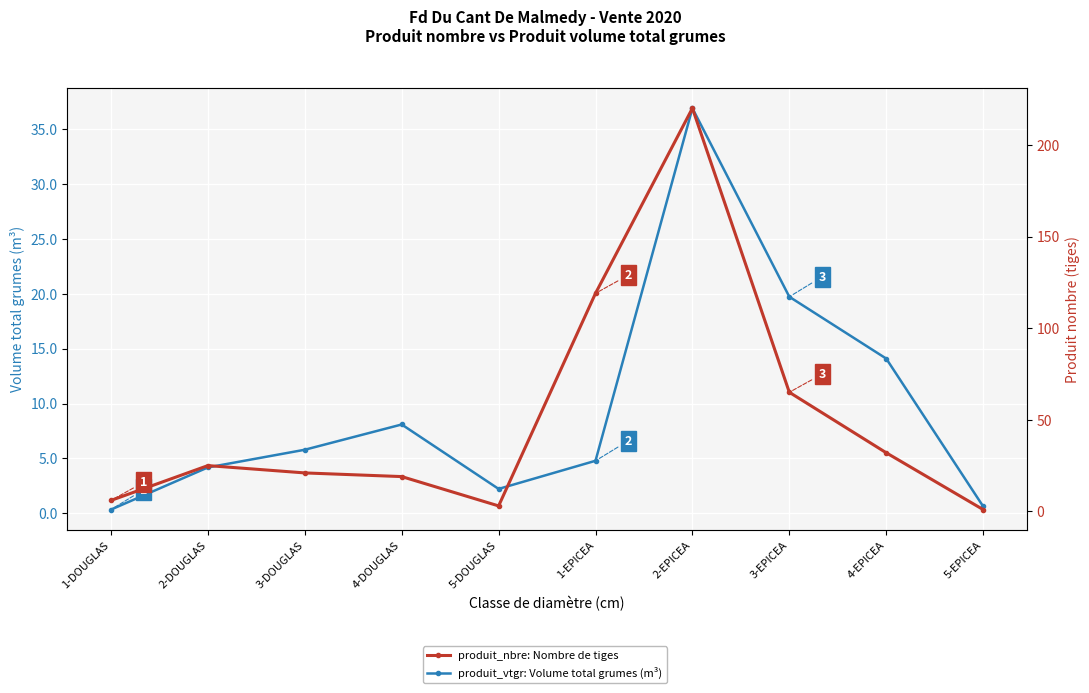

Is it true that produit_nbre: Nombre de tiges equals 65.0 at 3-EPICEA?

True